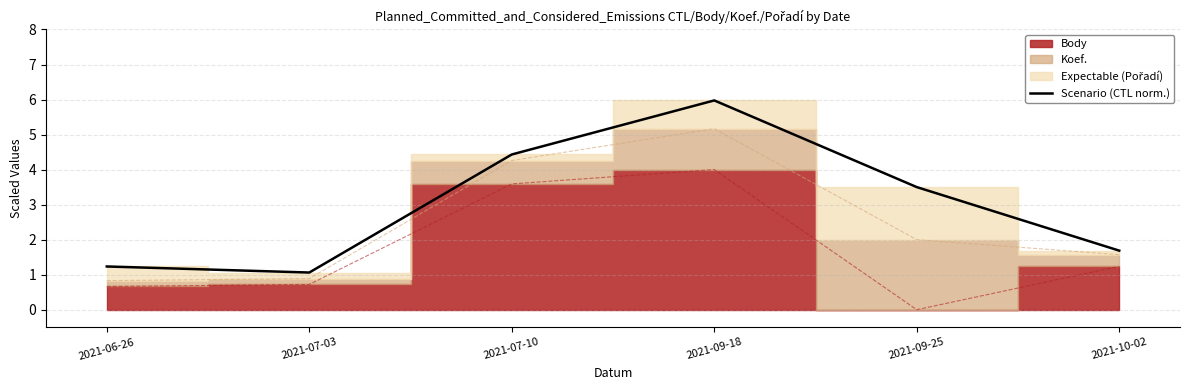

Does the chart have visible grid lines?

Yes